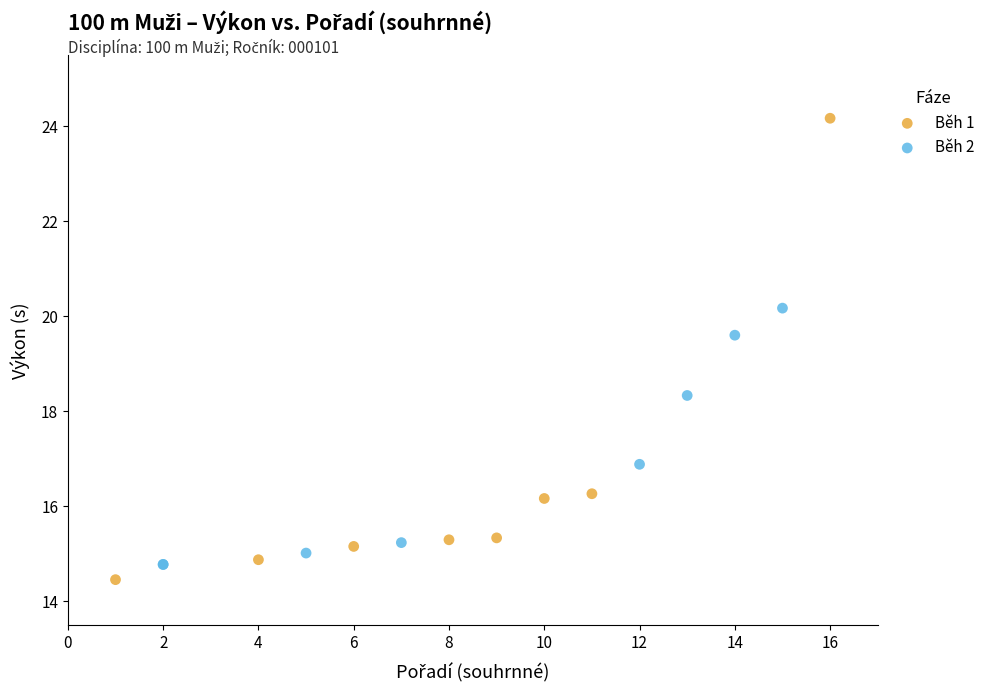

Which series reaches the maximum Y coordinate?

Běh 1